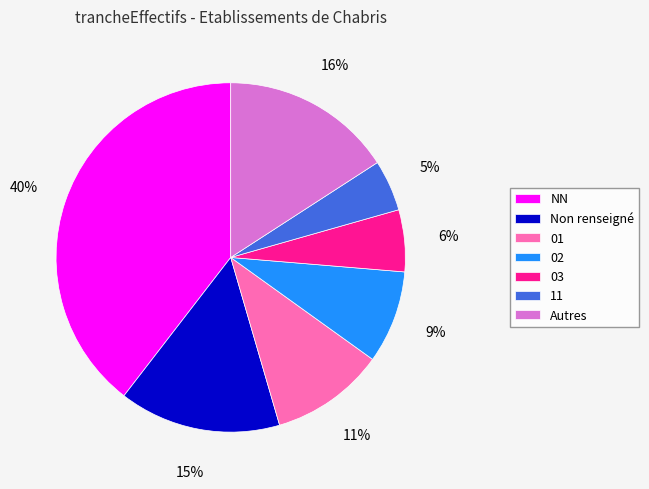

How many segments does this pie chart have?

7